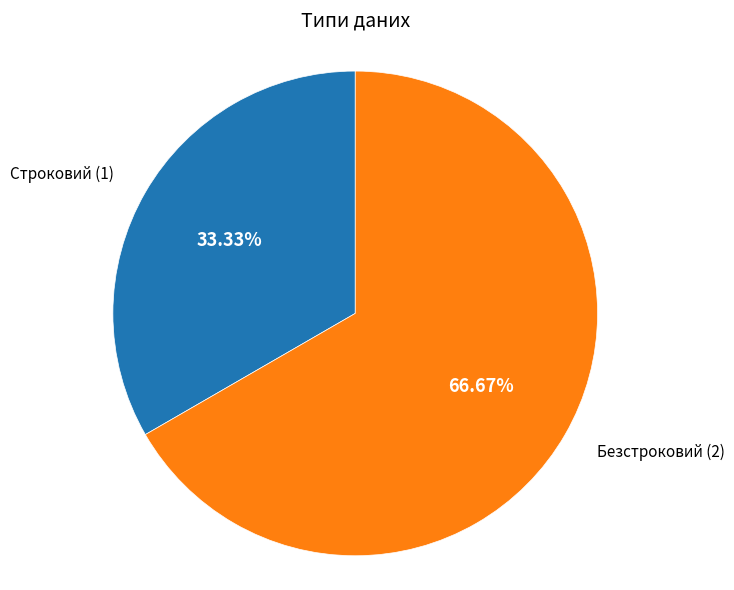

Is there a majority slice in this chart?

Yes